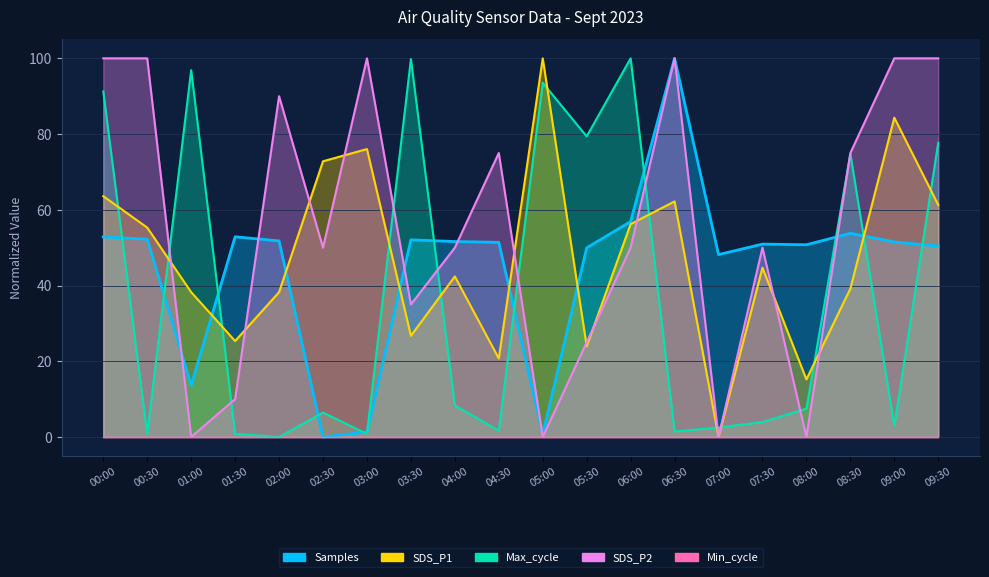

Which series changed the most between 07:30 and 08:00?

SDS_P2